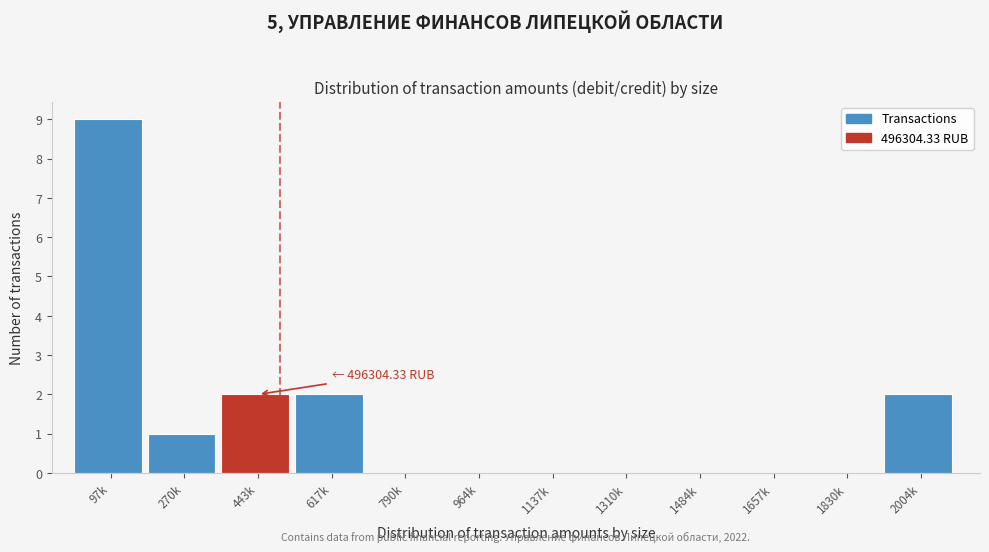

Reading right to left, list all the values displayed in this chart.

2004k=2	1830k=0	1657k=0	1484k=0	1310k=0	1137k=0	964k=0	790k=0	617k=2	443k=2	270k=1	97k=9